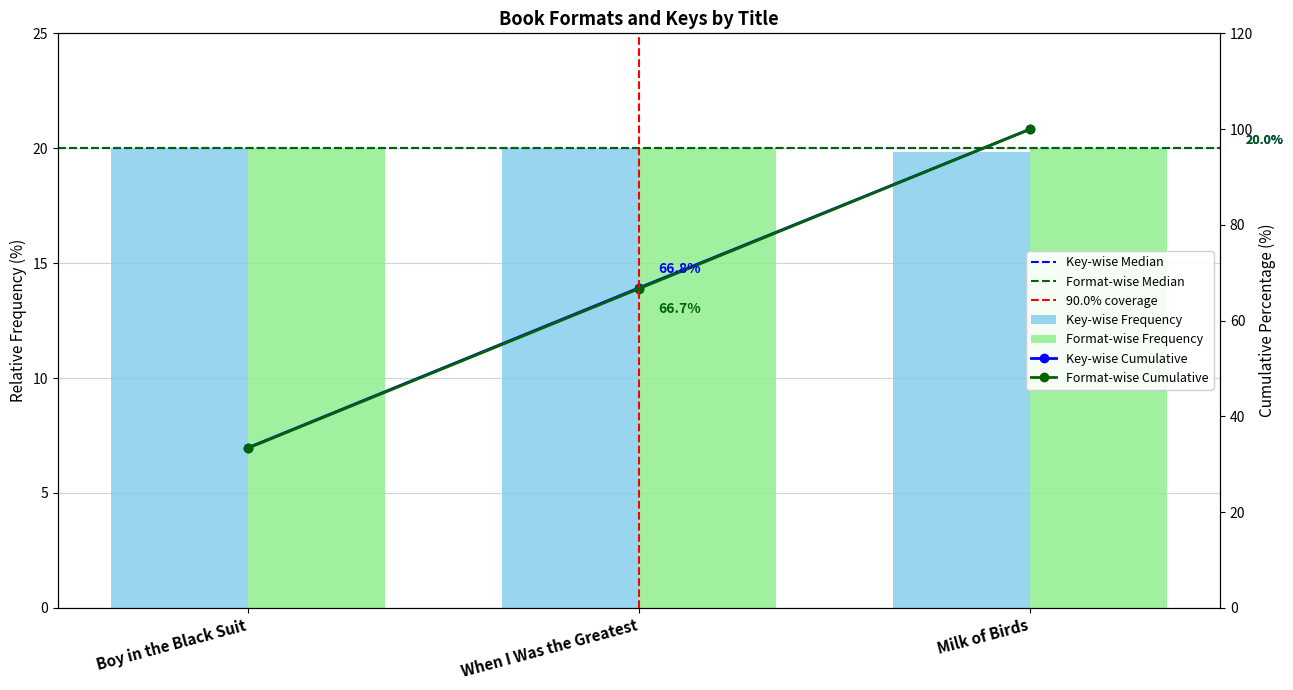

Is it true that the value at Boy in the Black Suit is 30.1?

False